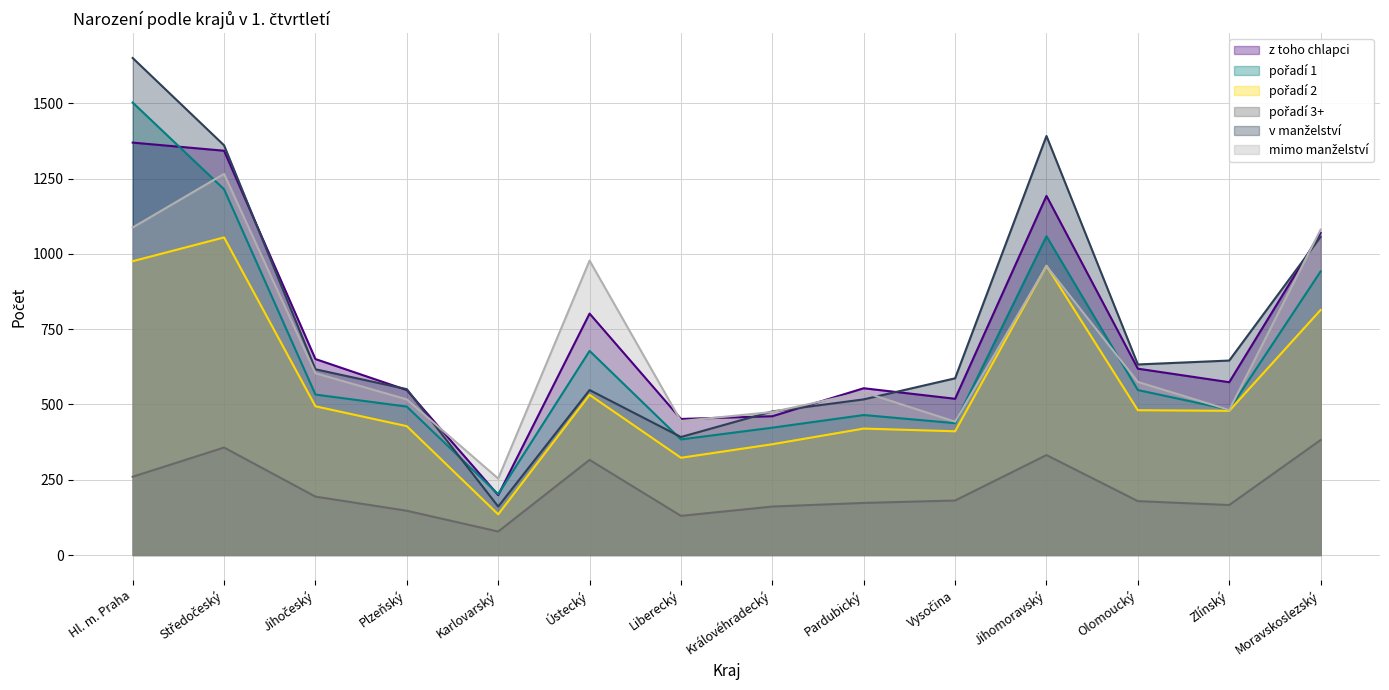

True or false: mimo manželství has more than 0 interior local peaks.

True